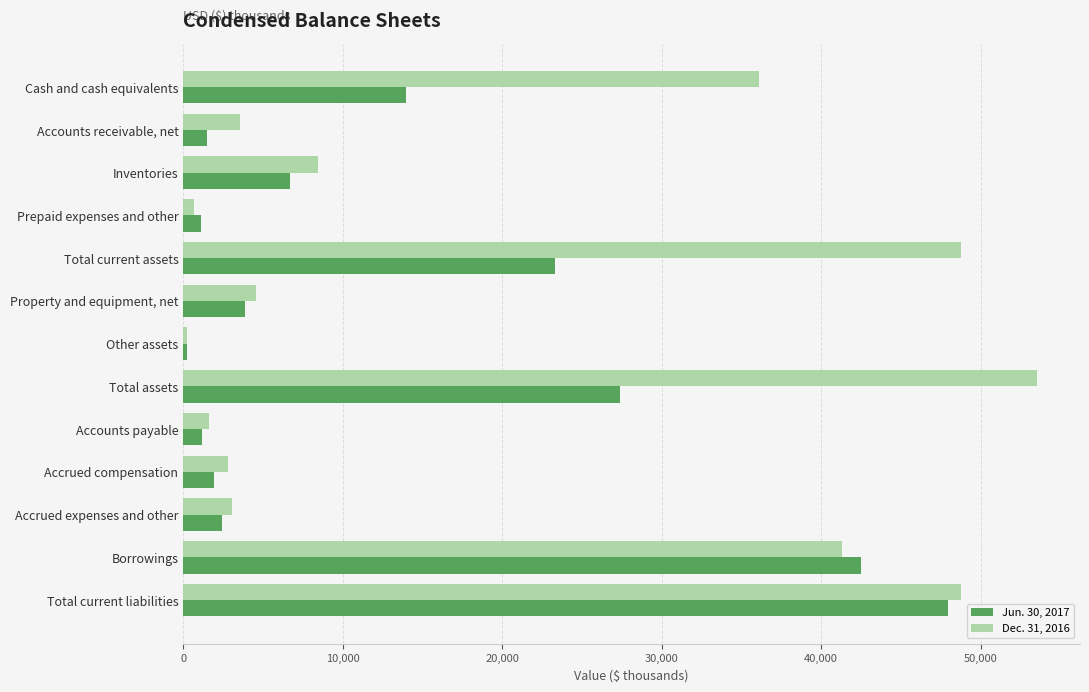

What are all the series names shown in the legend?

Jun. 30, 2017, Dec. 31, 2016